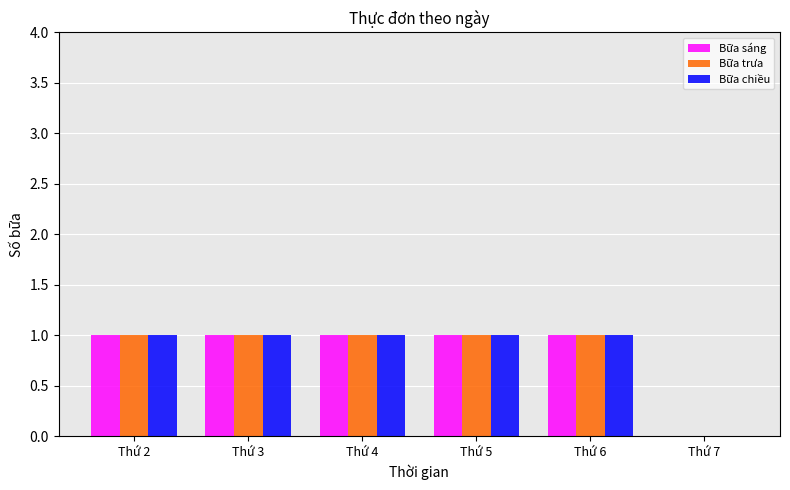

Reading left to right, transcribe all the data shown in this chart.

Bữa sáng: 1	1	1	1	1	0
Bữa trưa: 1	1	1	1	1	0
Bữa chiều: 1	1	1	1	1	0